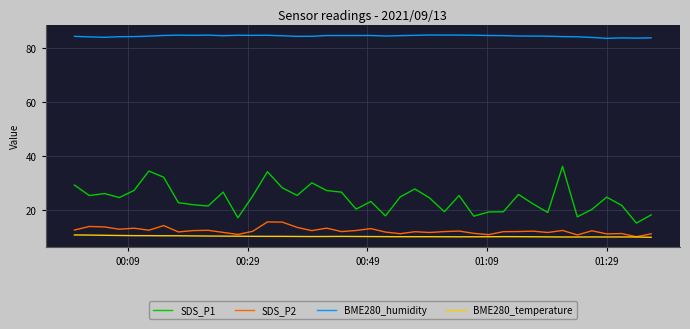

What is the lowest value of the SDS_P2 series?

10.3